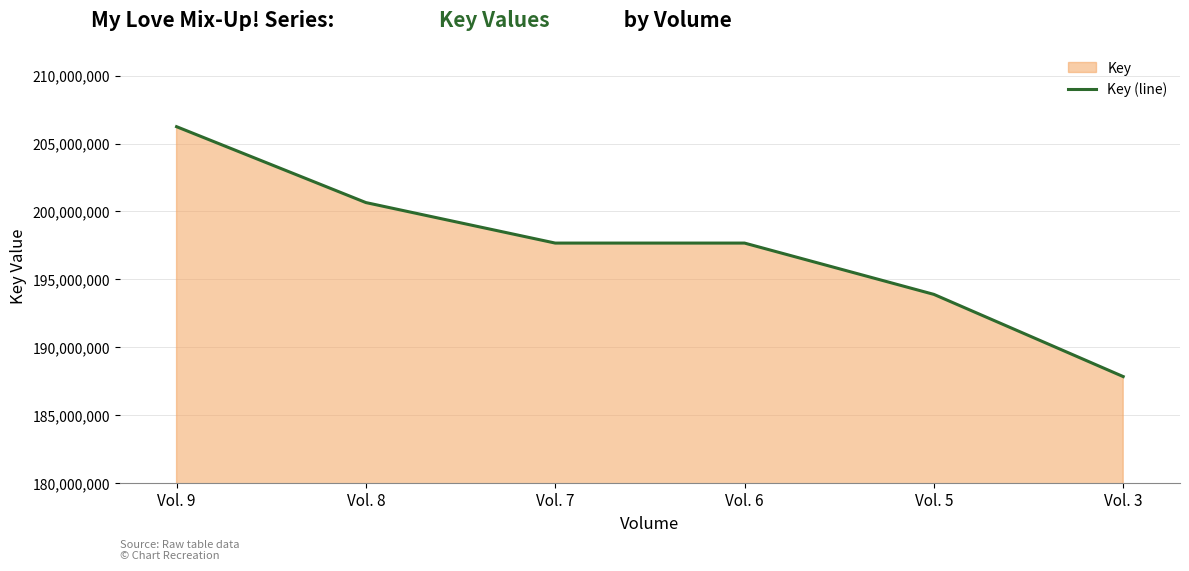

The value at Vol. 7 is 94744831. True or false?

False